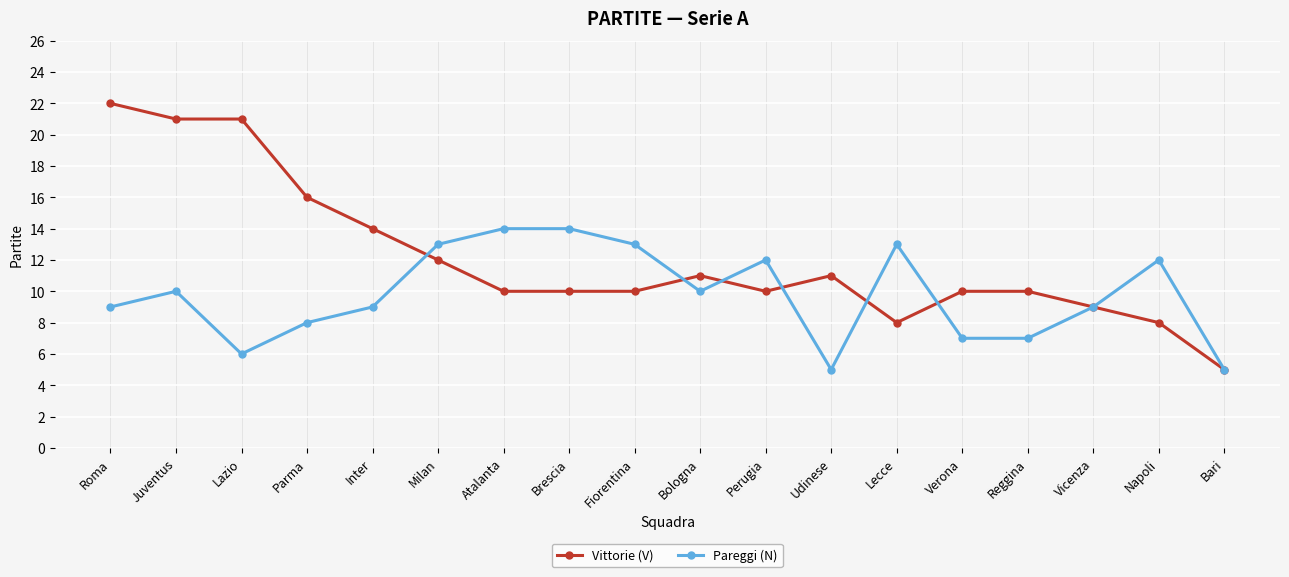

Rank the series by their average value, from lowest to highest.

Pareggi (N), Vittorie (V)